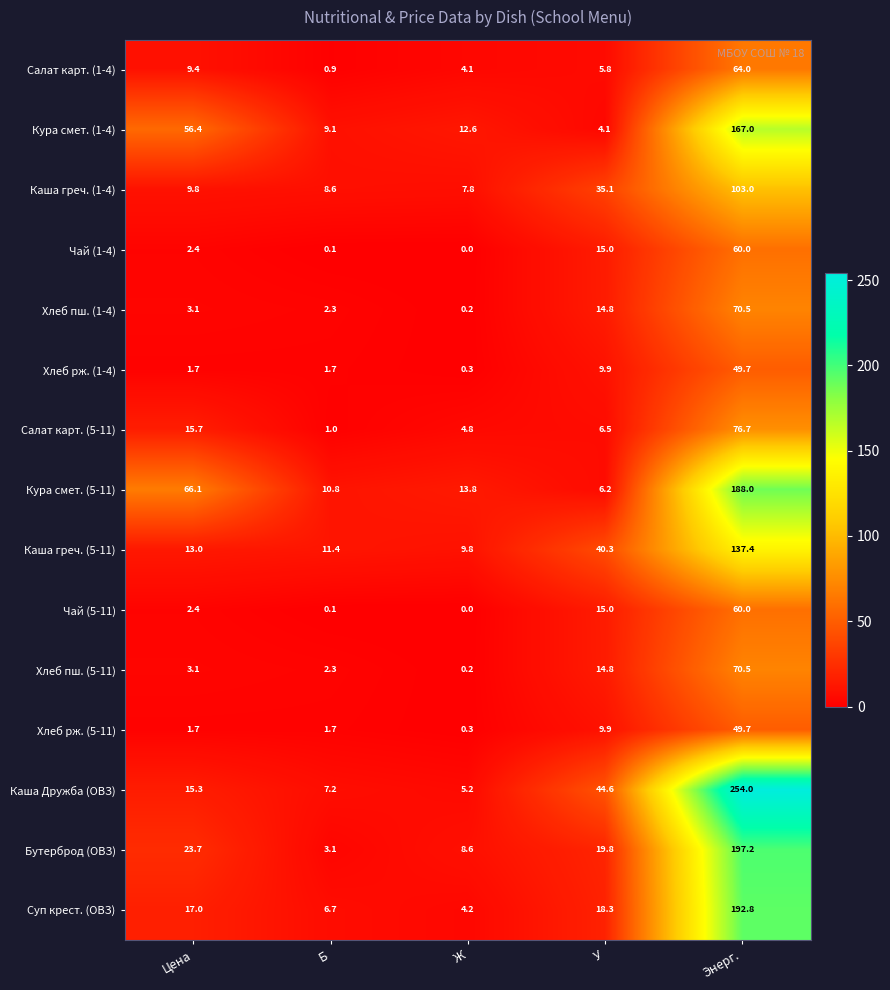

Is it true that Хлеб пш. (5-11) equals 2.3 at Б?

True